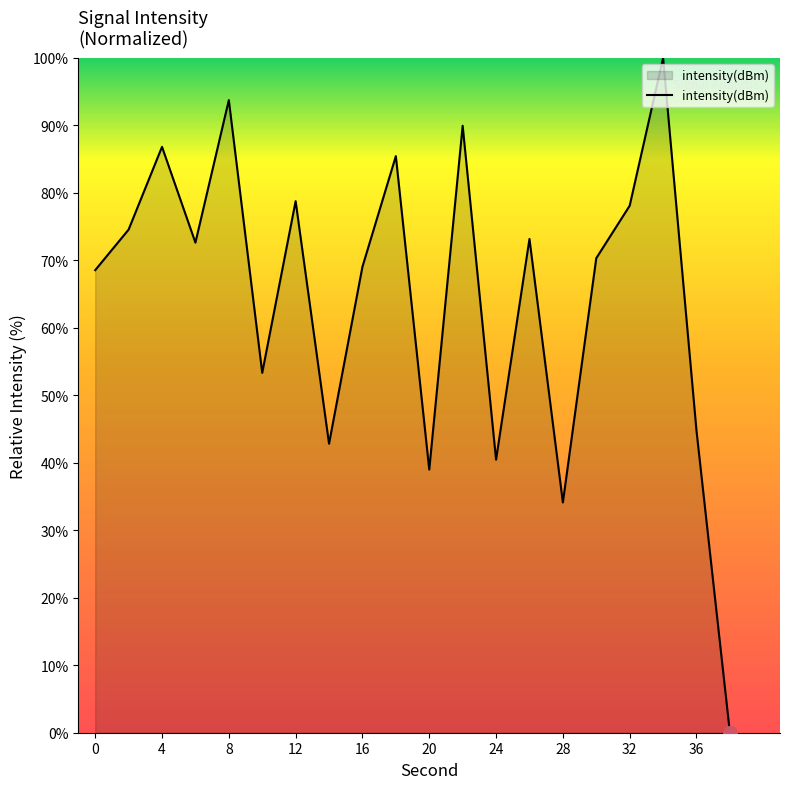

What is the maximum value shown in the chart?

100.0